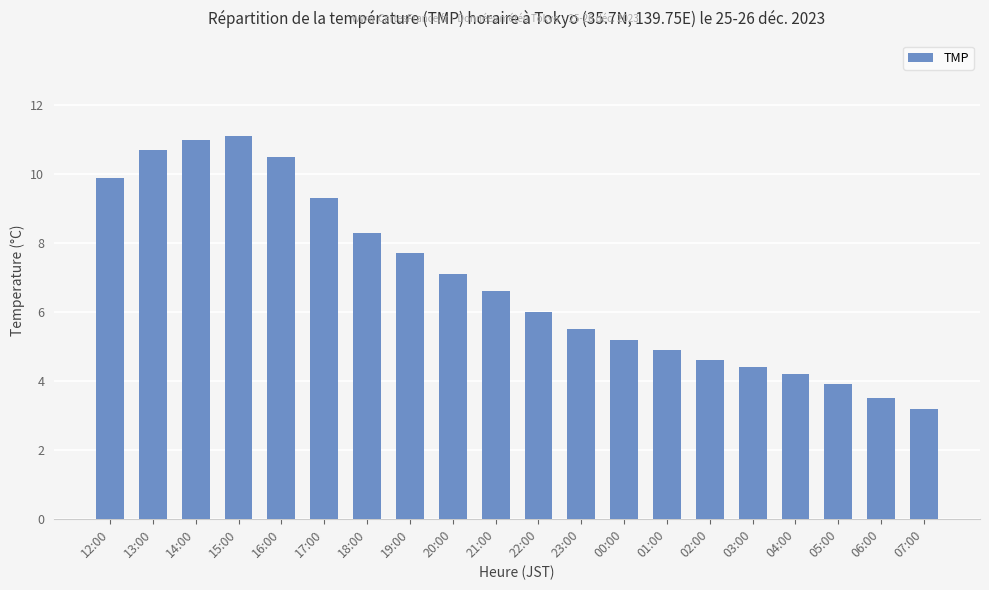

What is the maximum value shown in the chart?

11.1